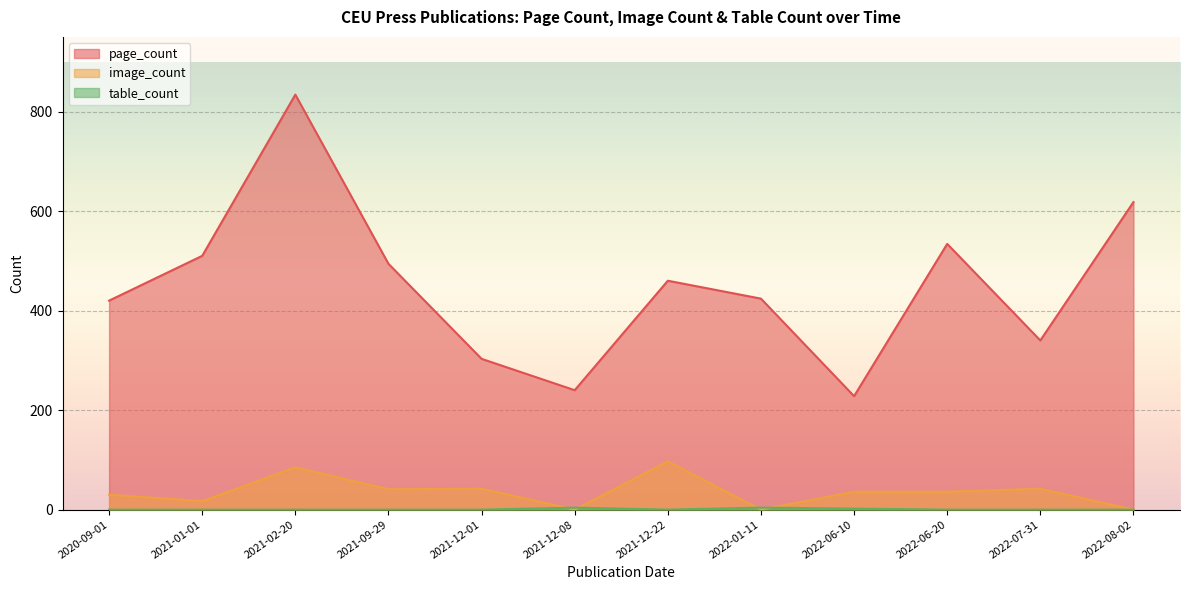

At which category is the sum across all series the highest?

2021-02-20